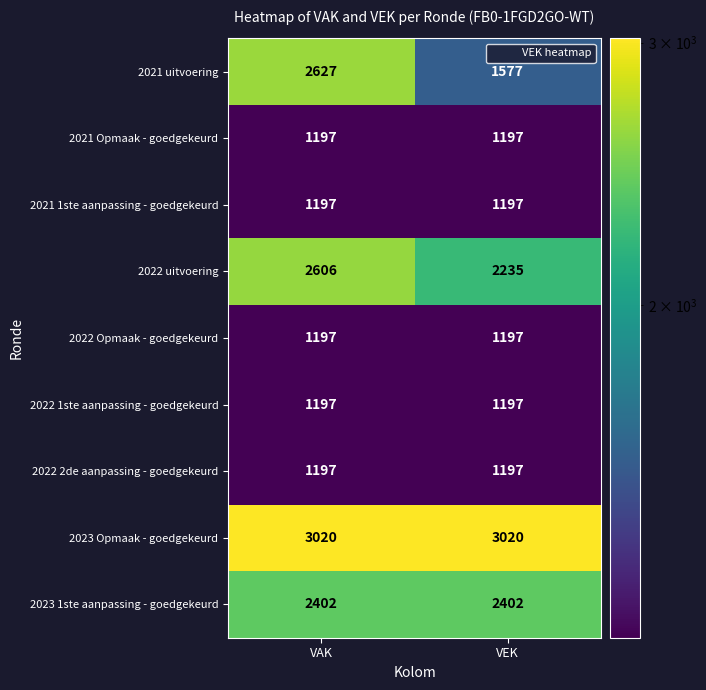

At which category is the sum across all series the highest?

VAK